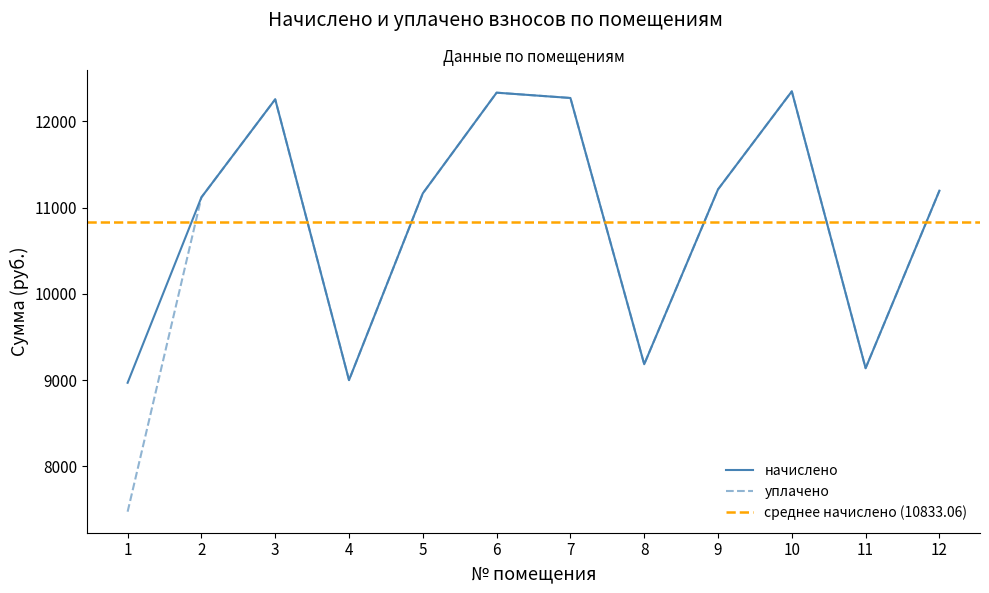

Reading left to right, what are all the values shown in this chart?

начислено: 8970.2	11120.6	12257.3	9001.0	11166.7	12334.1	12272.6	9185.3	11212.8	12349.4	9139.2	11197.4
уплачено: 7475.2	11120.6	12257.3	9001.0	11166.7	12334.1	12272.6	9185.3	11212.8	12349.4	9139.2	11197.4